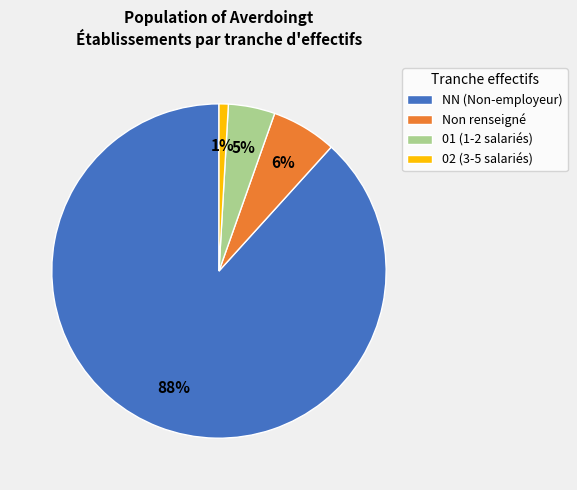

Count the number of slices in the pie.

4